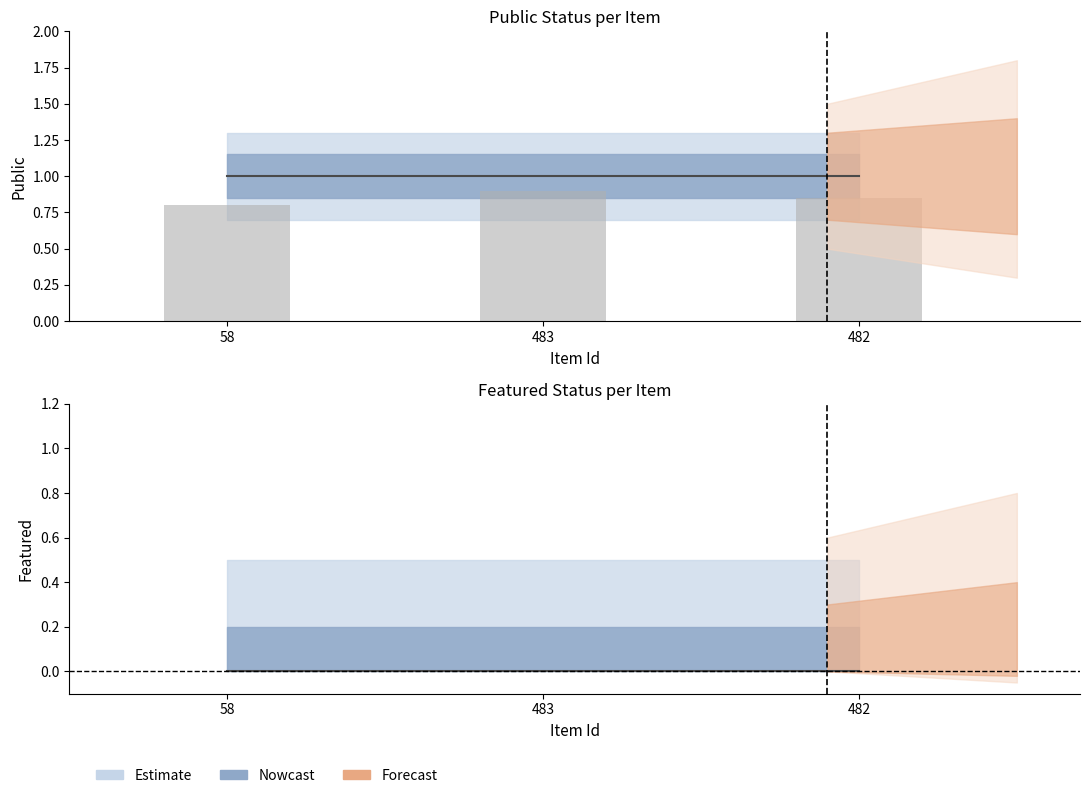

What is the sum of the public values at 483 and 58?

2